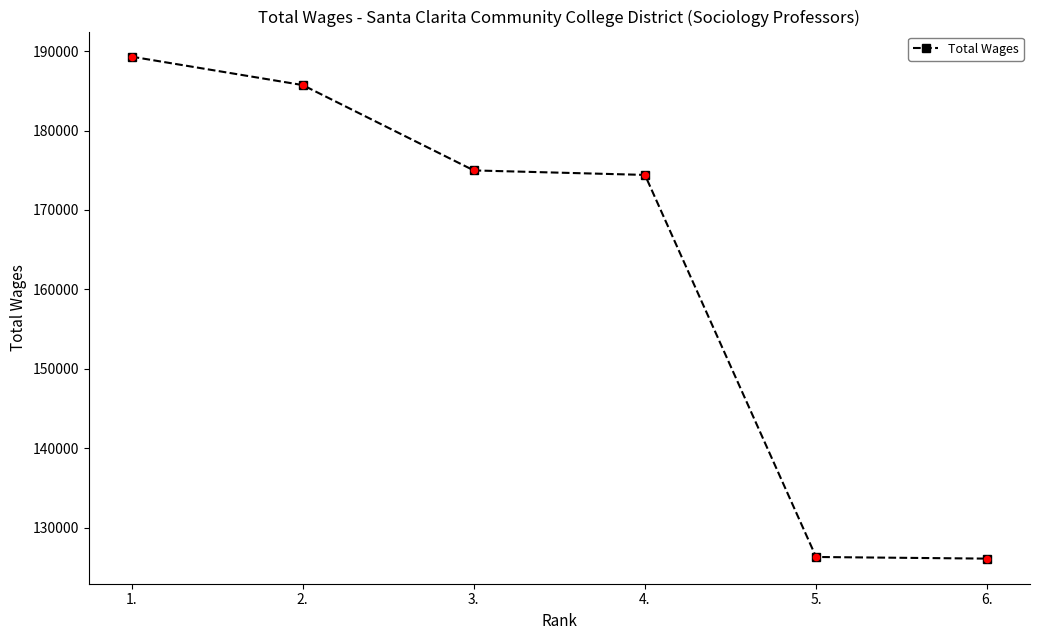

Which has a higher value, 4. or 2.?

2.